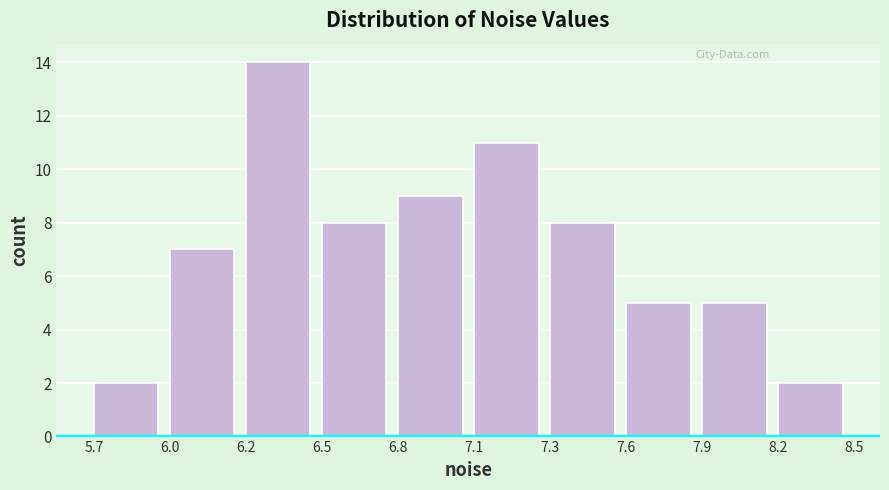

Reading right to left, transcribe all the data shown in this chart.

8.2=2	7.9=5	7.6=5	7.3=8	7.1=11	6.8=9	6.5=8	6.2=14	6.0=7	5.7=2